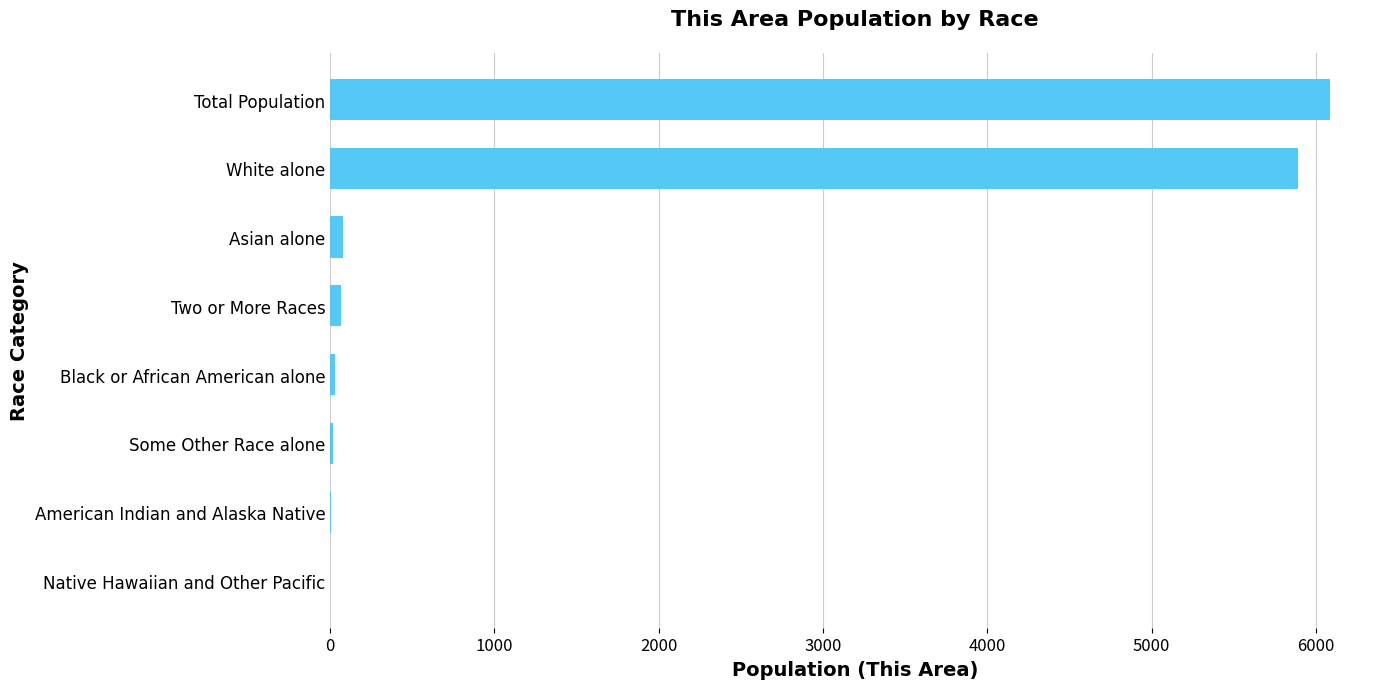

What is the sum of all values?

12170